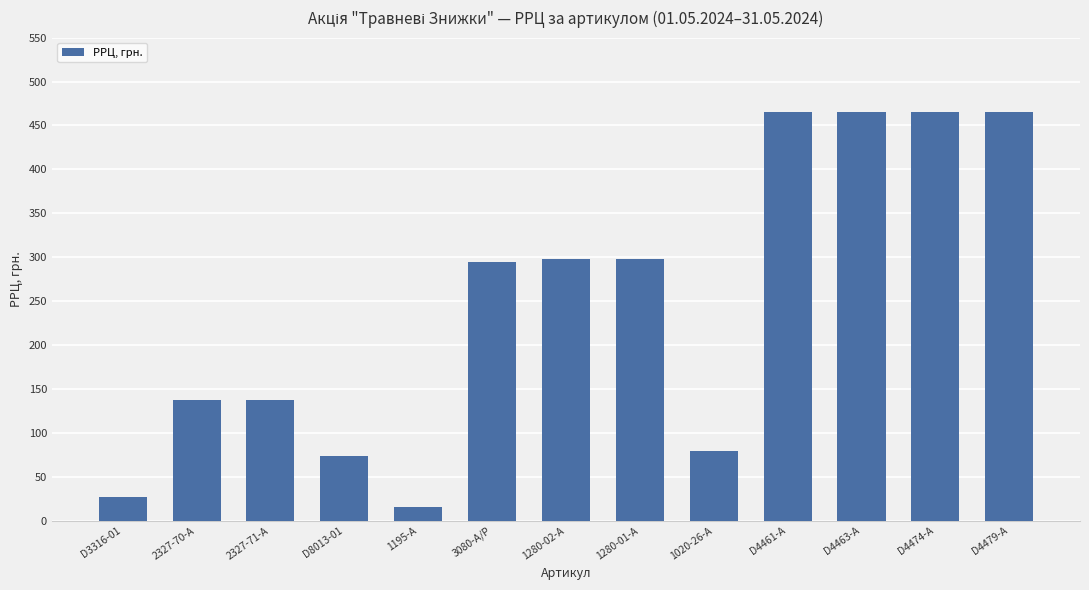

What is the minimum value shown in the chart?

15.3